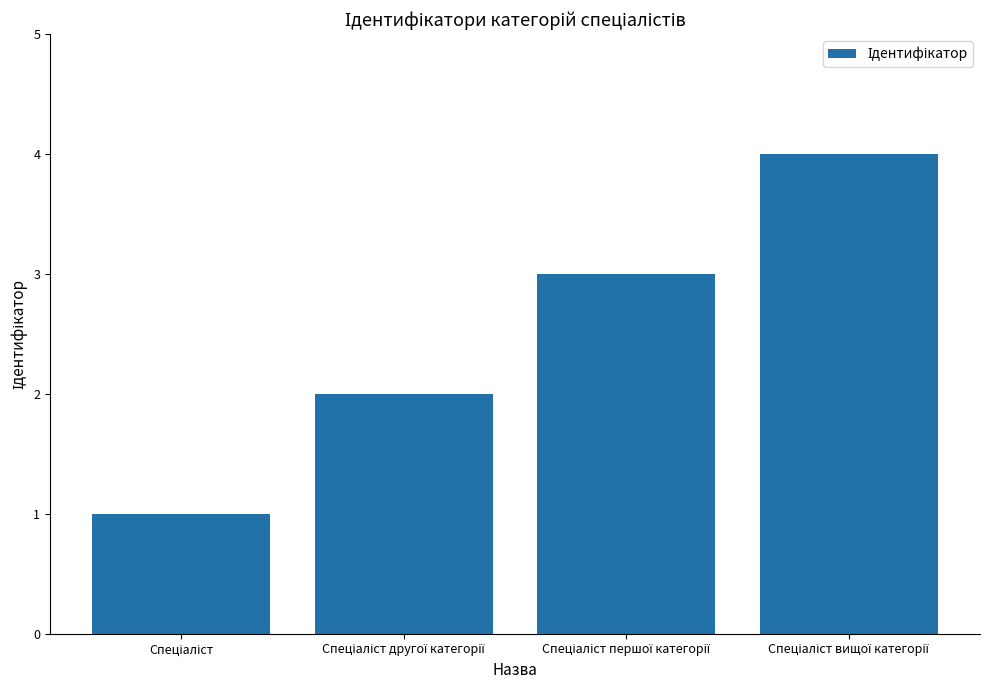

What is the sum of all values?

10